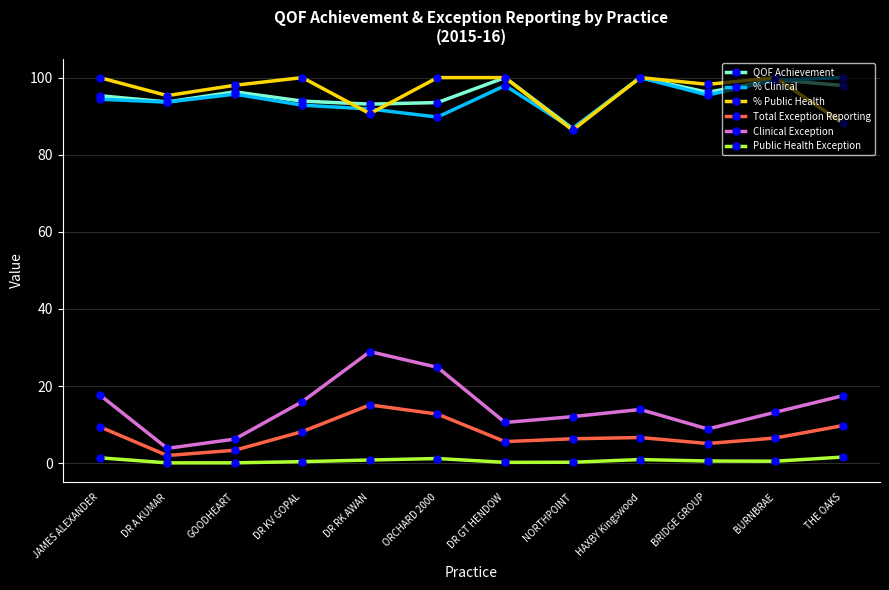

What position from the right is GOODHEART?

10